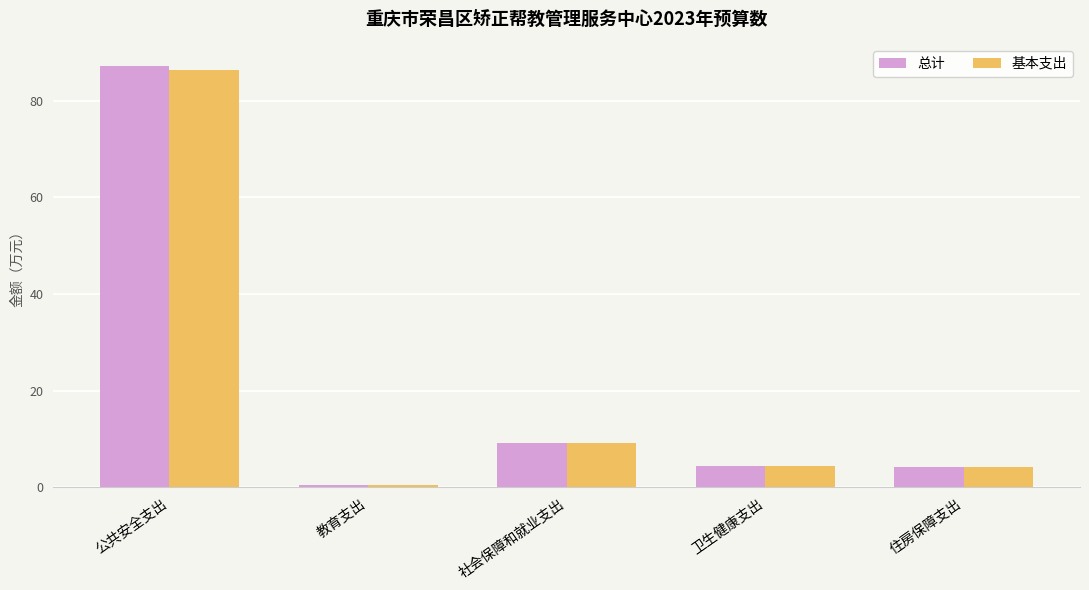

At which label is 总计 closest to 43?

社会保障和就业支出